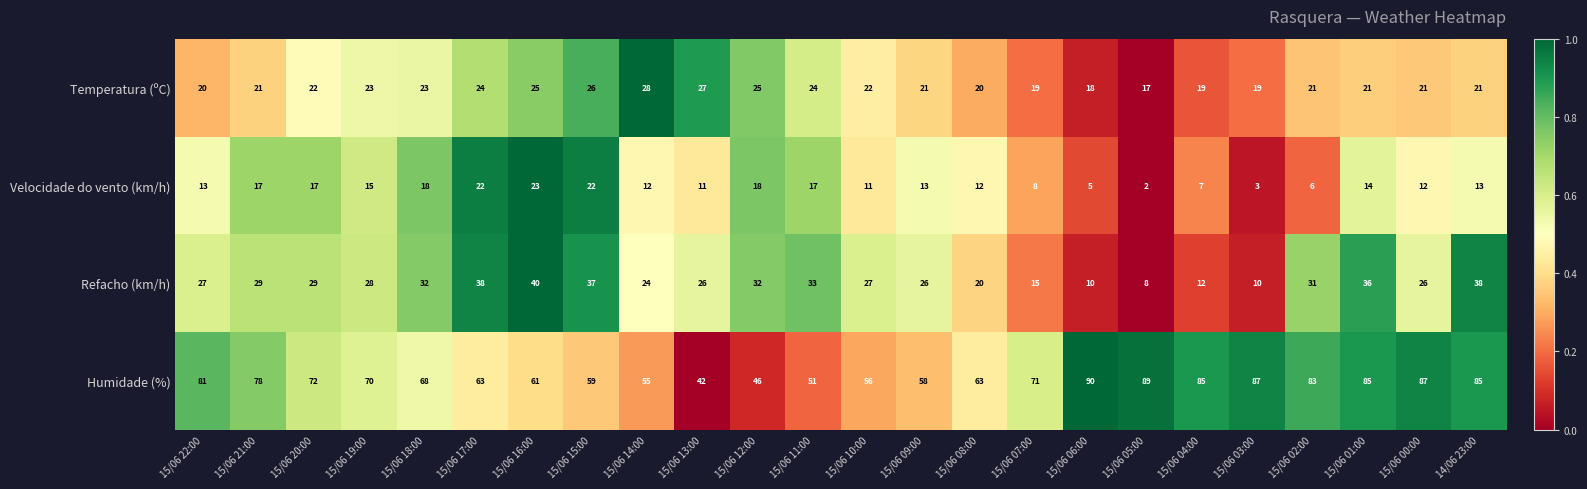

True or false: Refacho (km/h) has a value of 27 at 15/06 22:00.

True